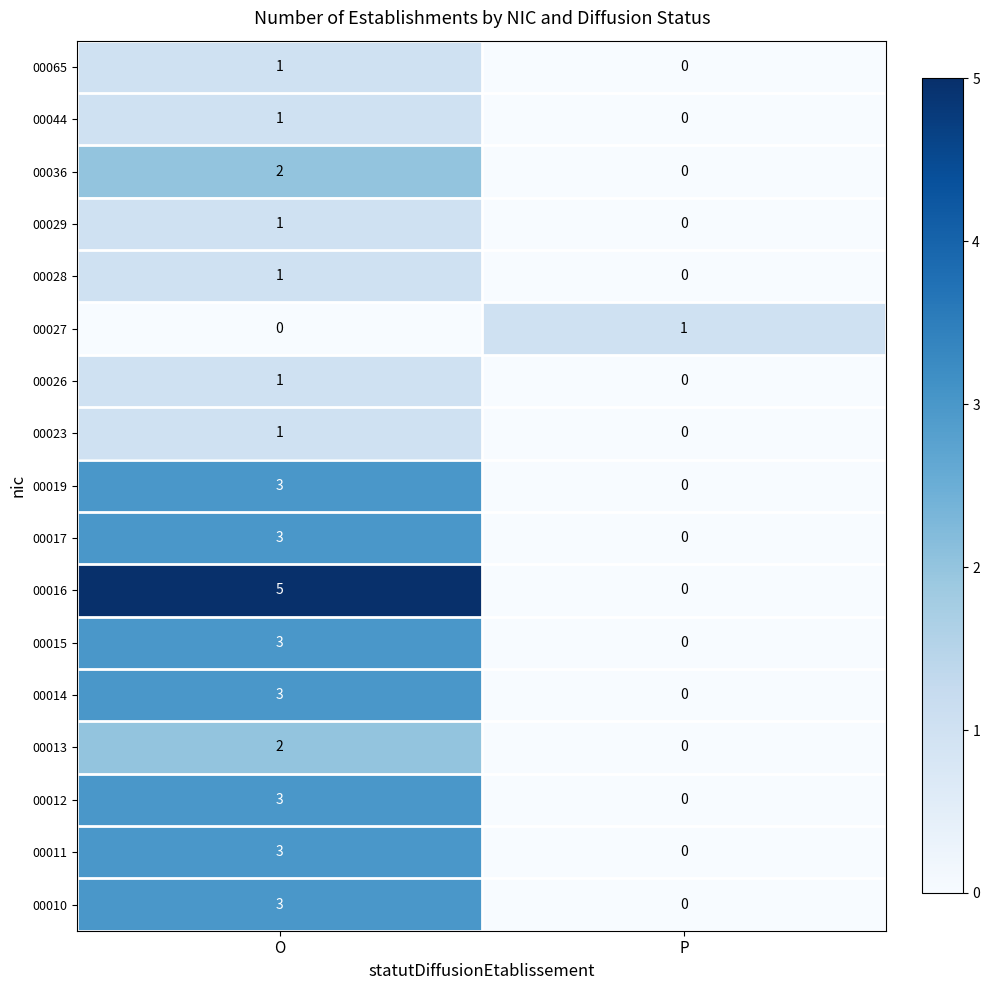

Which series changed the most between O and P?

00016